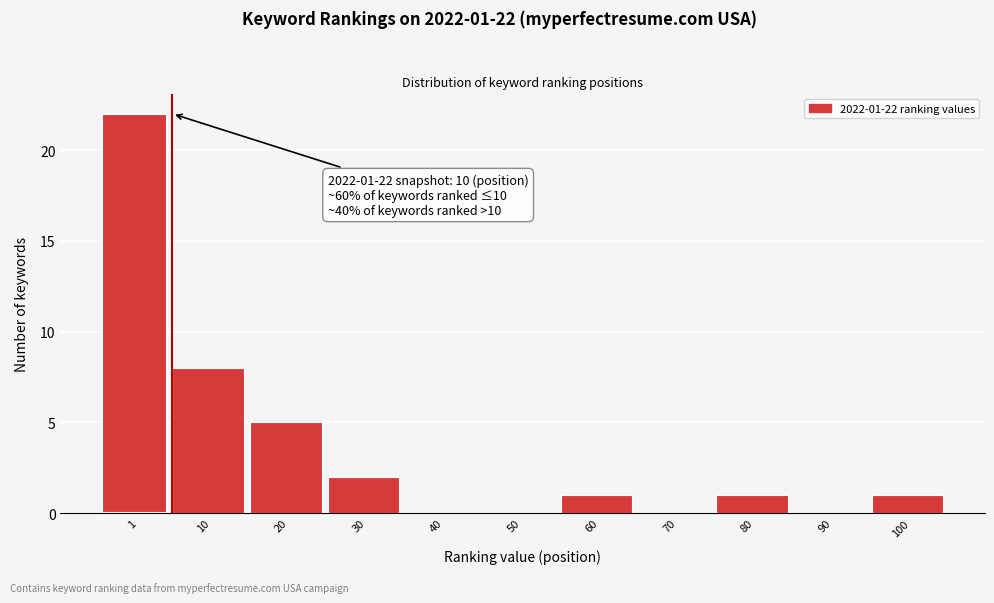

Reading left to right, transcribe all the data shown in this chart.

1=22	10=8	20=5	30=2	40=0	50=0	60=1	70=0	80=1	90=0	100=1